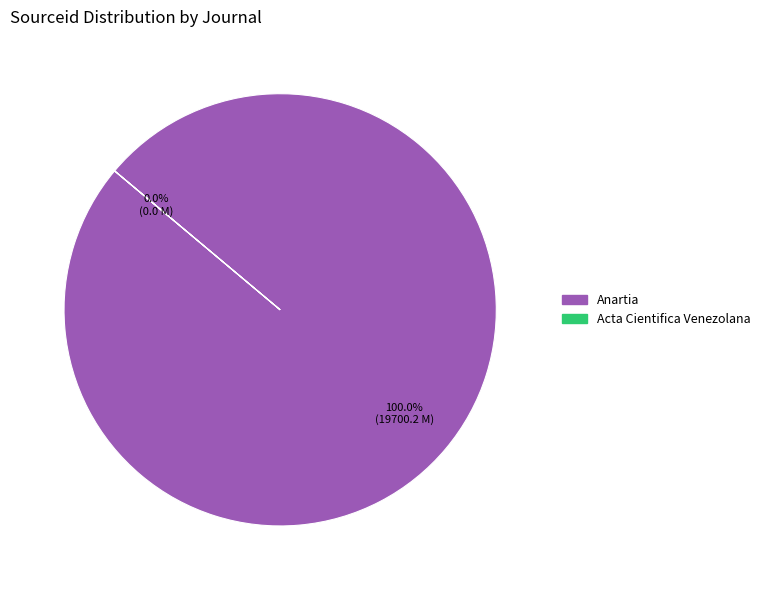

Count the number of slices in the pie.

2